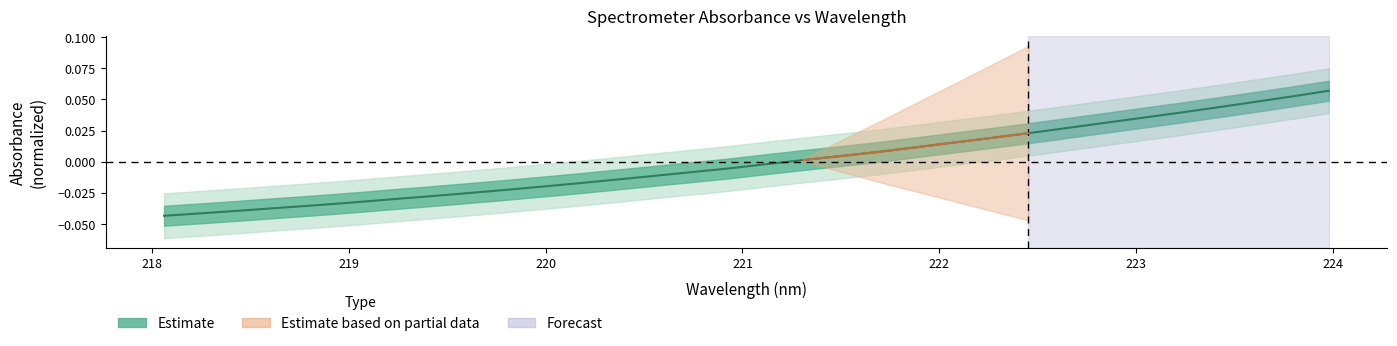

The value at 28 is 0.0. True or false?

False